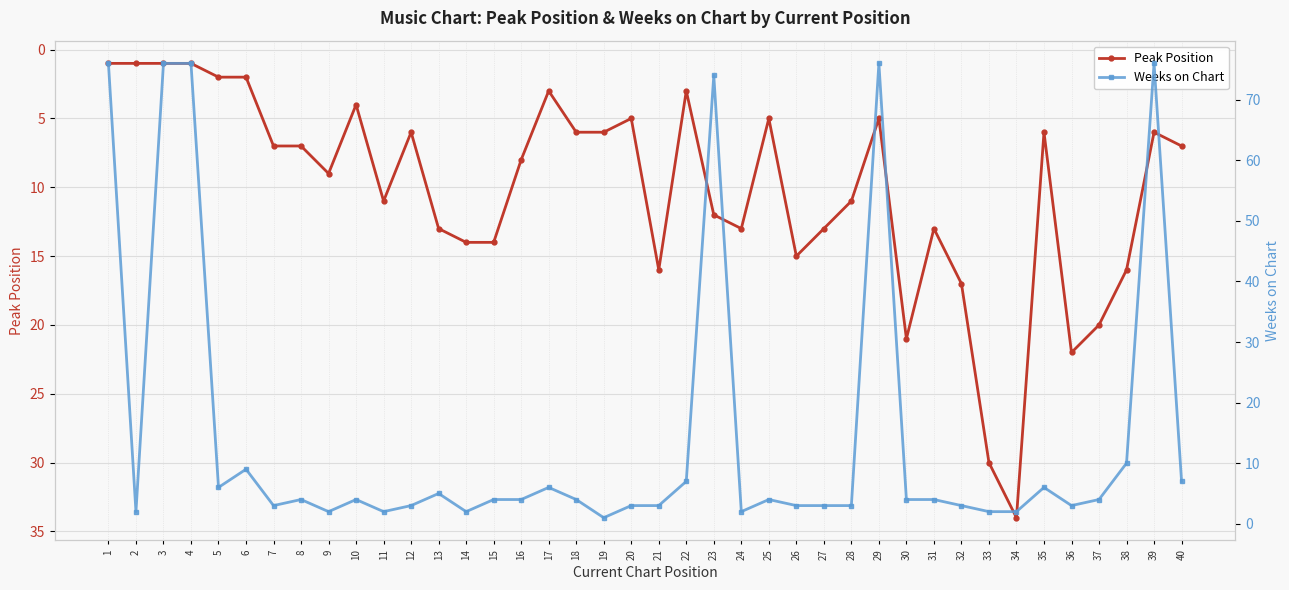

Is the value of Weeks on Chart at 39 greater than the value of Peak Position at 1?

Yes